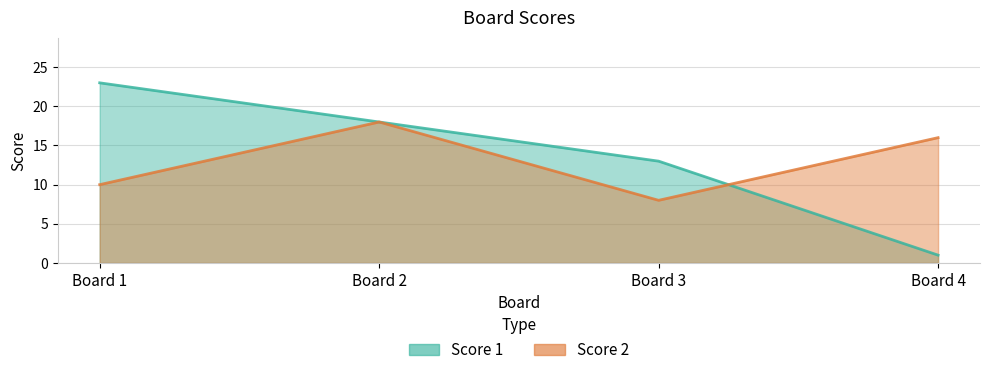

How many data points in Score 2 are above 16?

1